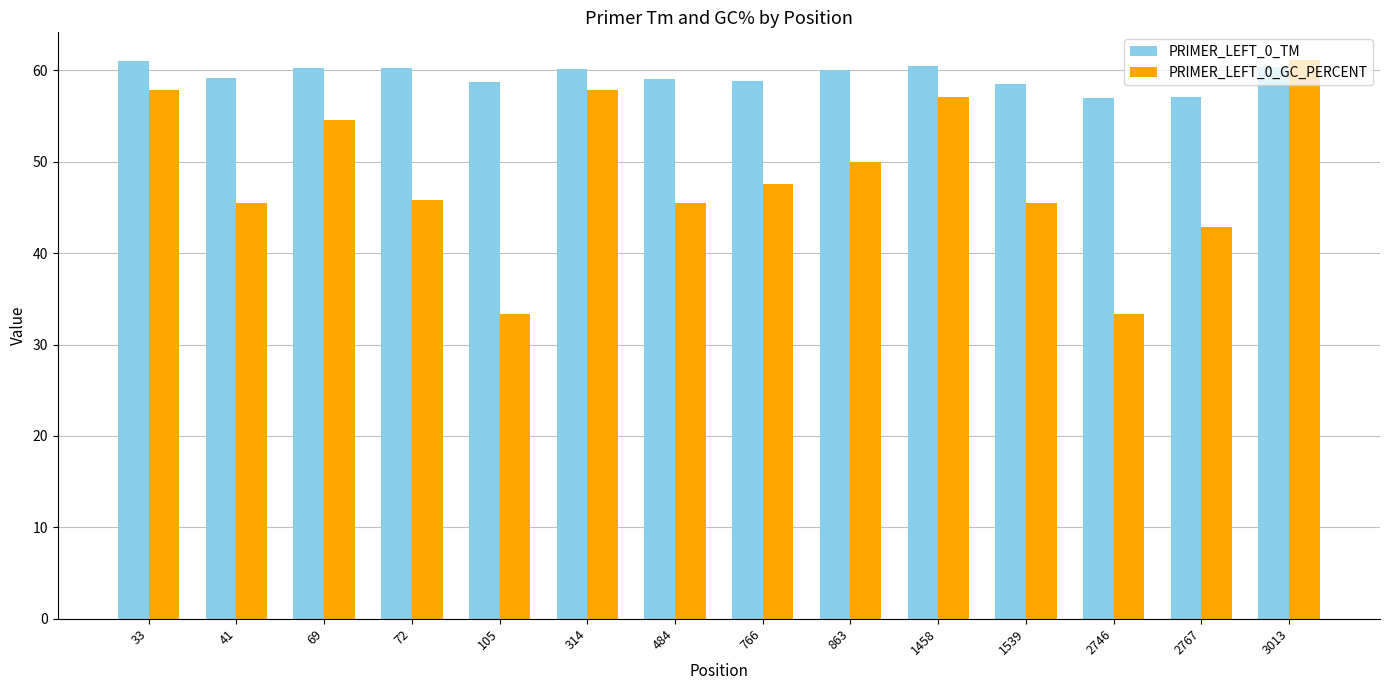

At which label is PRIMER_LEFT_0_GC_PERCENT closest to 47?

766